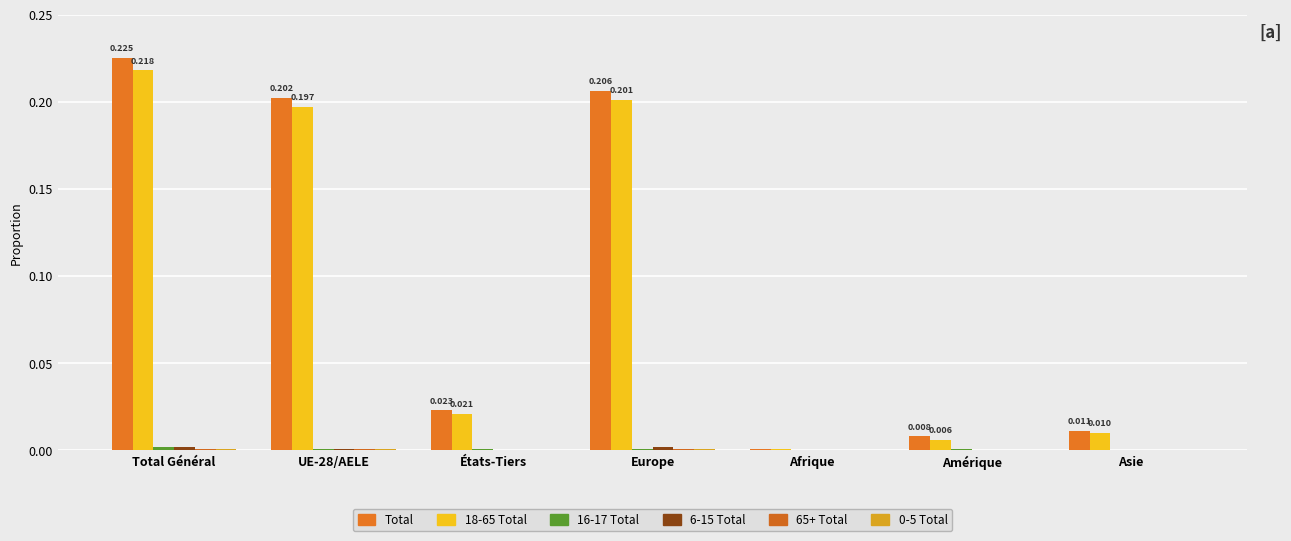

Which label corresponds to the smallest value in the chart?

Afrique